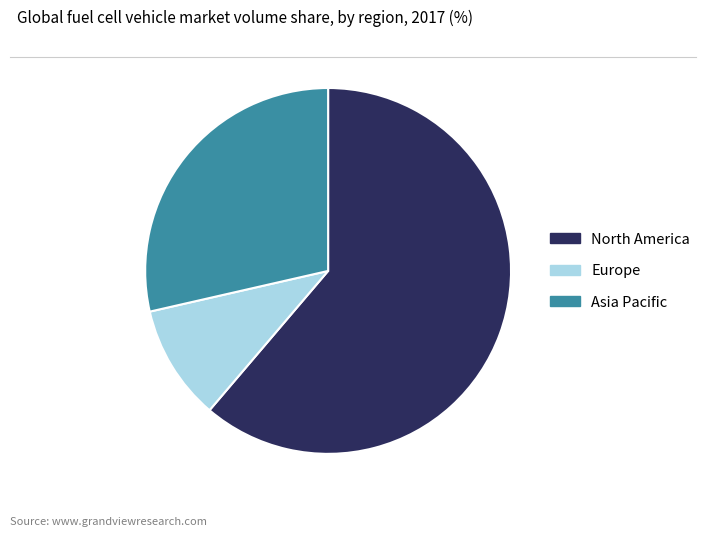

Is the sum of North America and Europe greater than half?

Yes